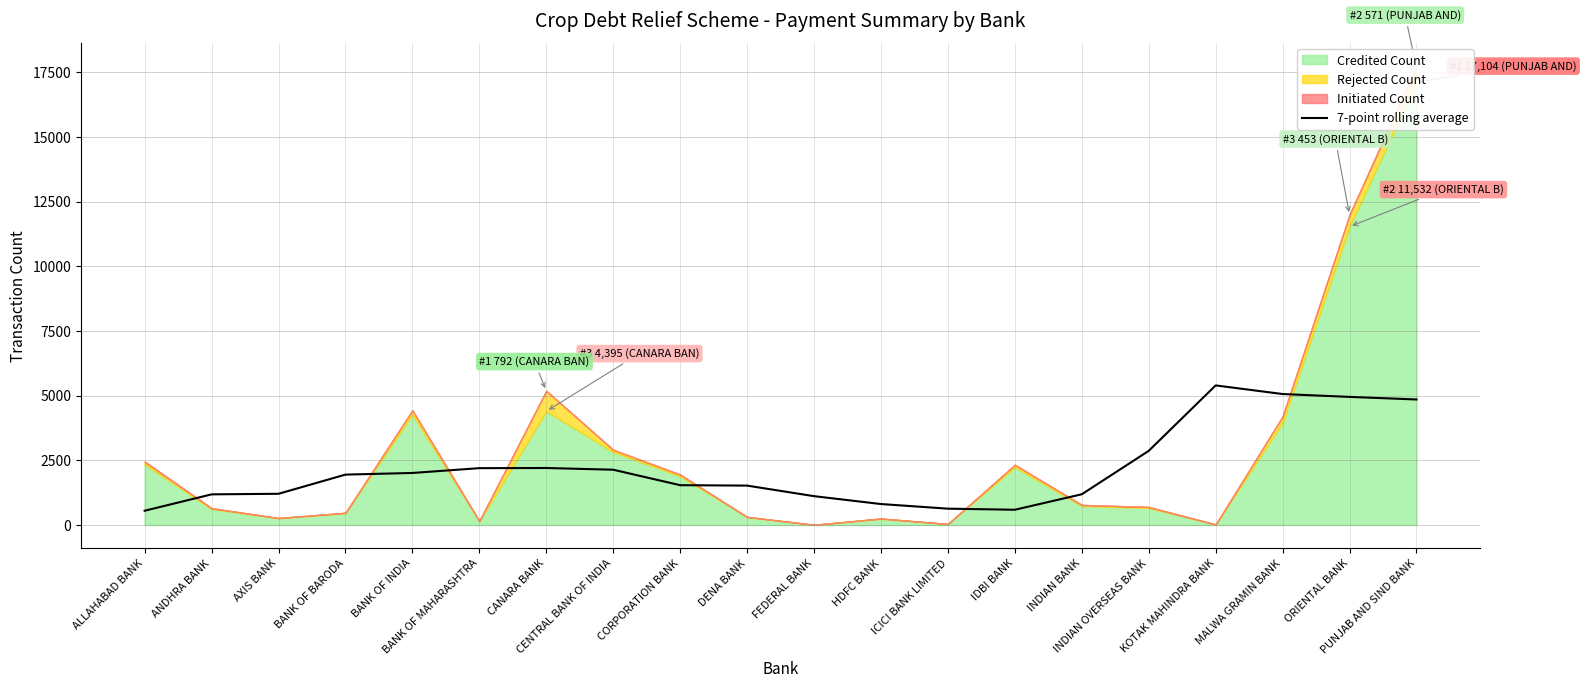

What is the sum of the values at ICICI BANK LIMITED and ALLAHABAD BANK?

1182.4